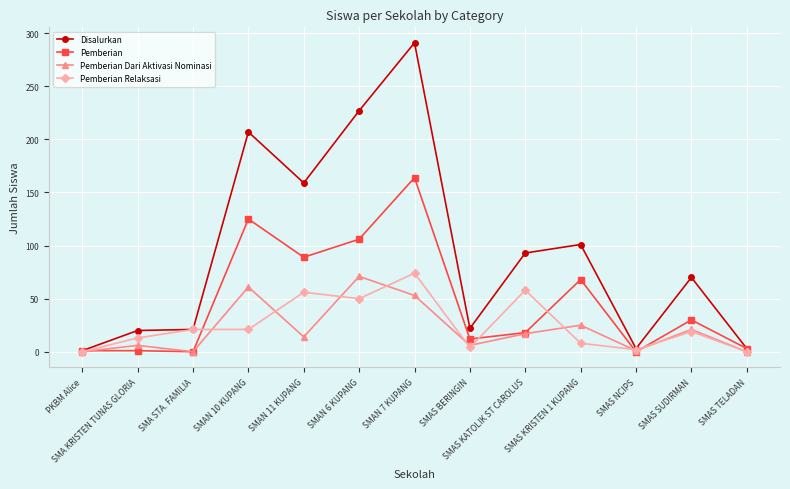

What is the label of the 11th point from the left?

SMAS NCIPS